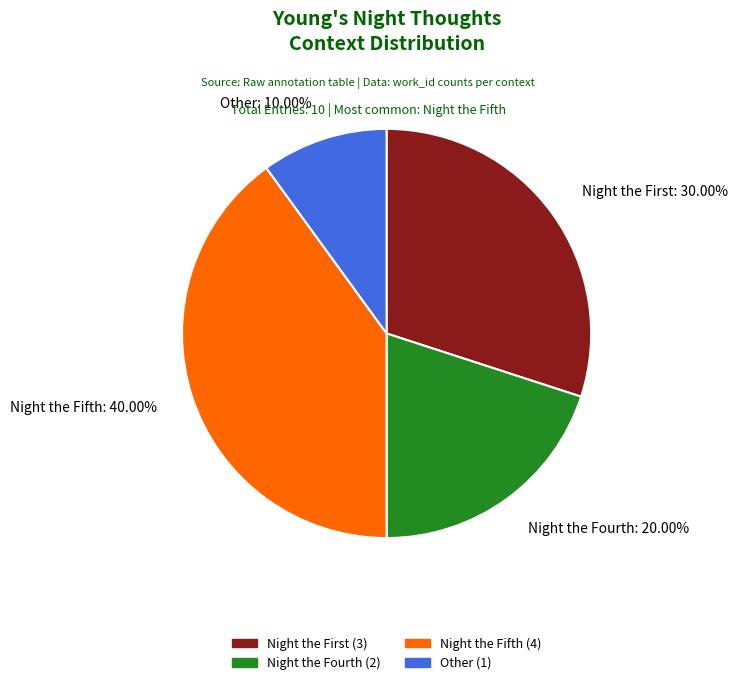

Rank the categories by value from highest to lowest.

Night the Fifth: 40.00%, Night the First: 30.00%, Night the Fourth: 20.00%, Other: 10.00%